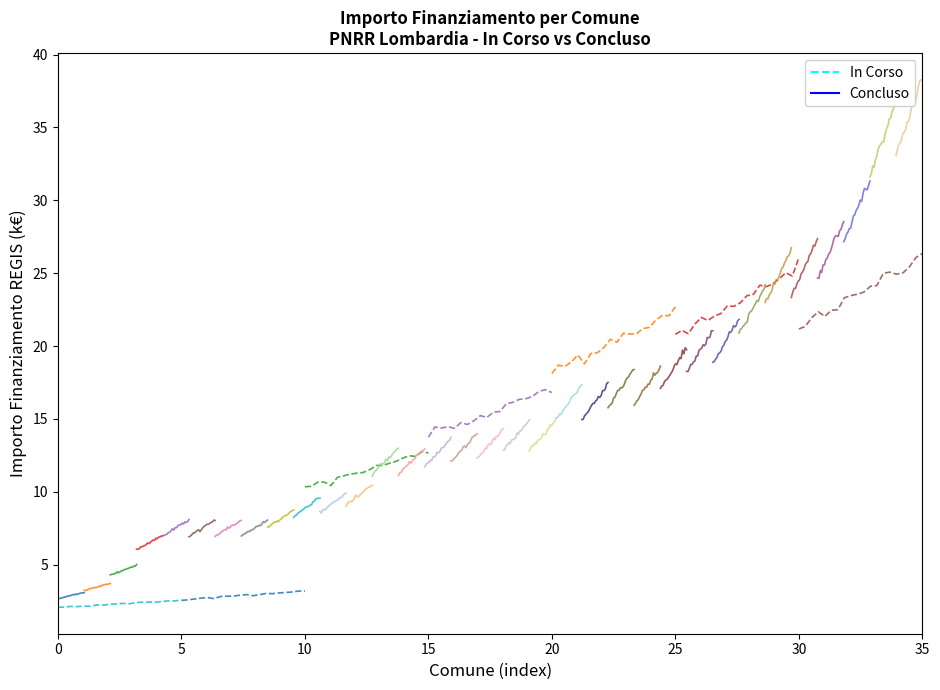

True or false: Concluso and In Corso cross at least once.

False